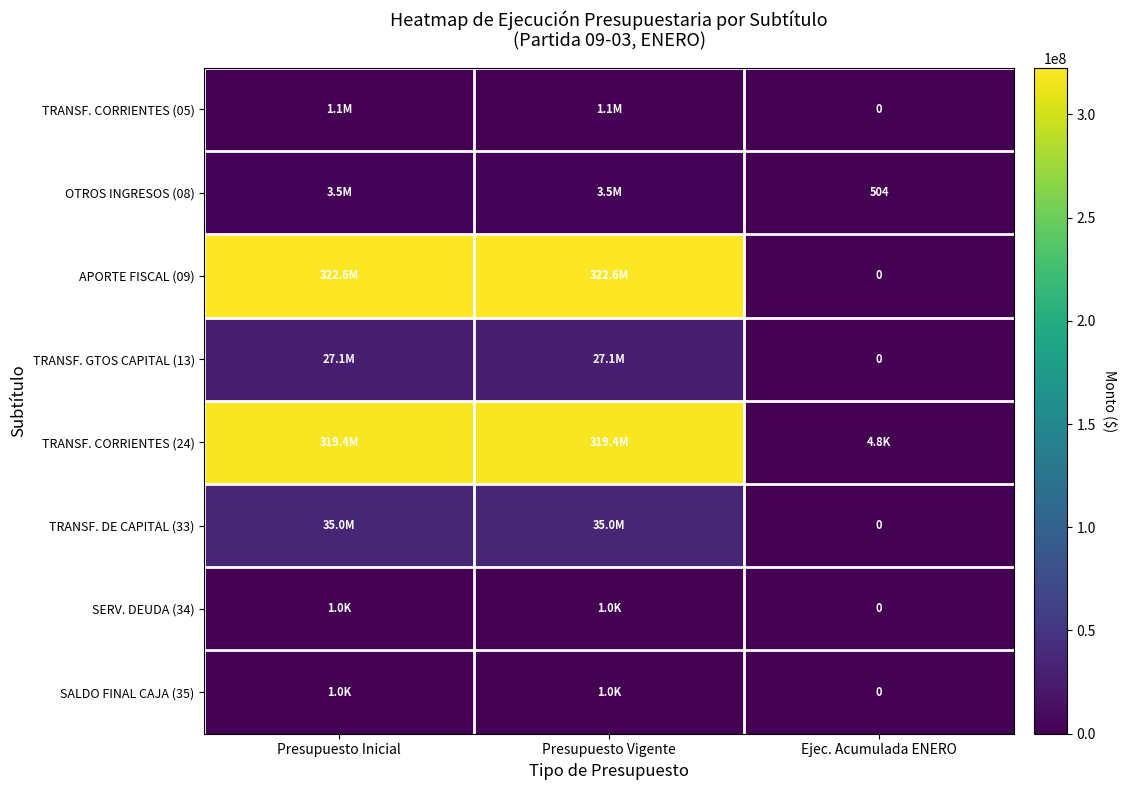

At how many categories does at least one series exceed 241593283?

2